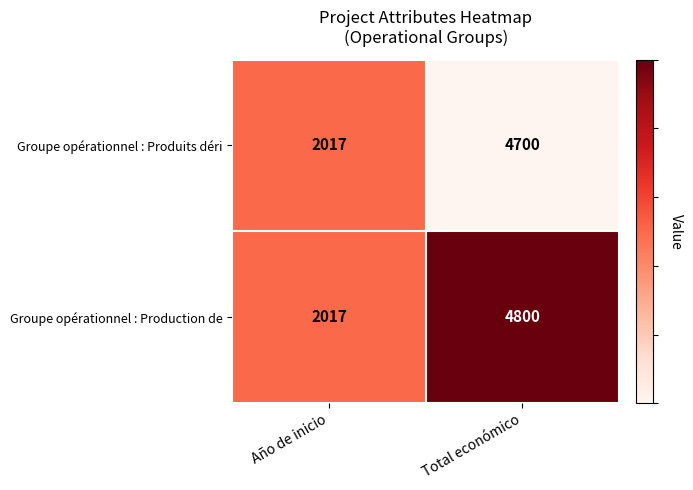

What is the difference between the Groupe opérationnel : Produits déri values at Total económico and Año de inicio?

2683